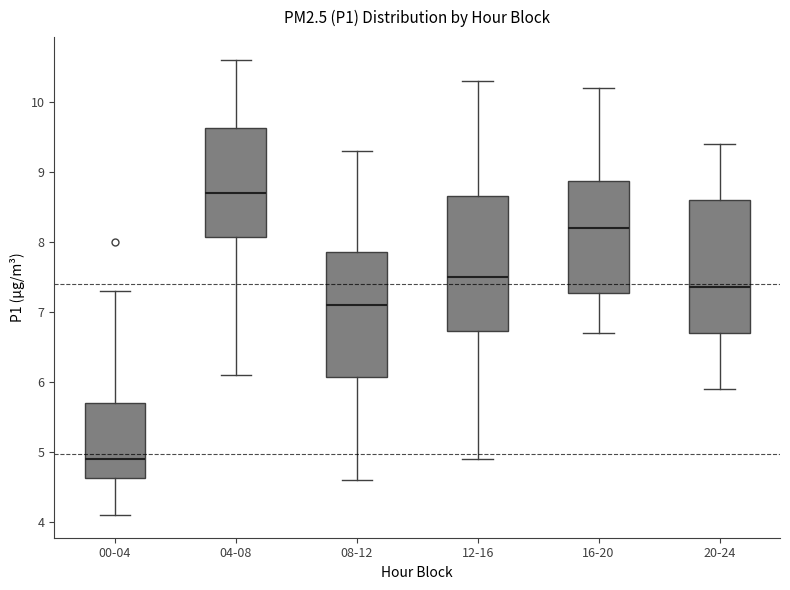

Which box's median line is the lowest?

00-04